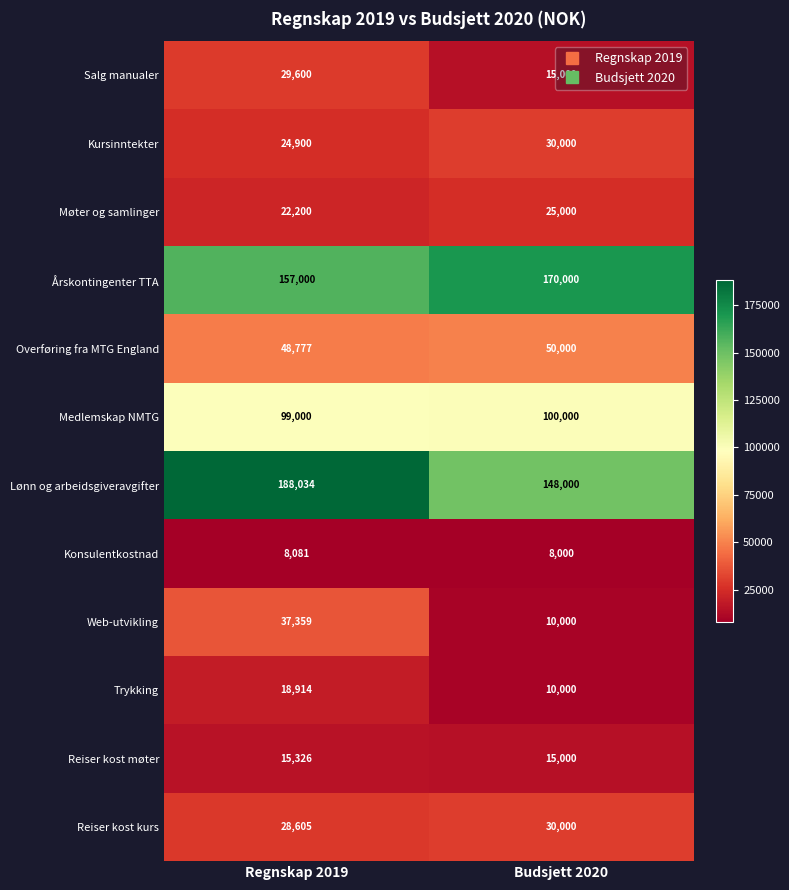

Rank the series at Regnskap 2019 from lowest to highest value.

Konsulentkostnad, Reiser kost møter, Trykking, Møter og samlinger, Kursinntekter, Reiser kost kurs, Salg manualer, Web-utvikling, Overføring fra MTG England, Medlemskap NMTG, Årskontingenter TTA, Lønn og arbeidsgiveravgifter